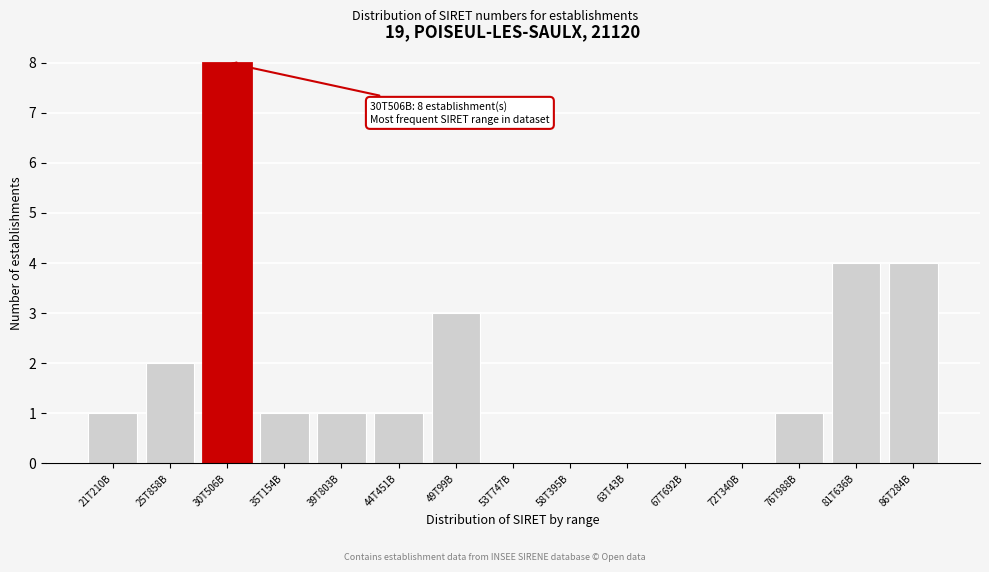

Reading left to right, extract all data points from this chart.

21T210B=1	25T858B=2	30T506B=8	35T154B=1	39T803B=1	44T451B=1	49T99B=3	53T747B=0	58T395B=0	63T43B=0	67T692B=0	72T340B=0	76T988B=1	81T636B=4	86T284B=4